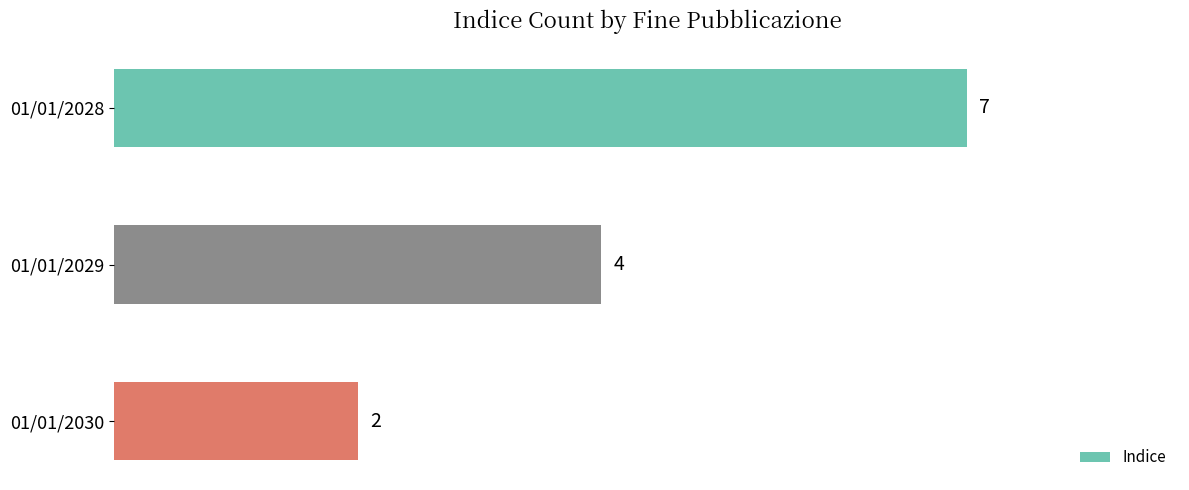

List the labels in order of value, smallest first.

01/01/2030, 01/01/2029, 01/01/2028